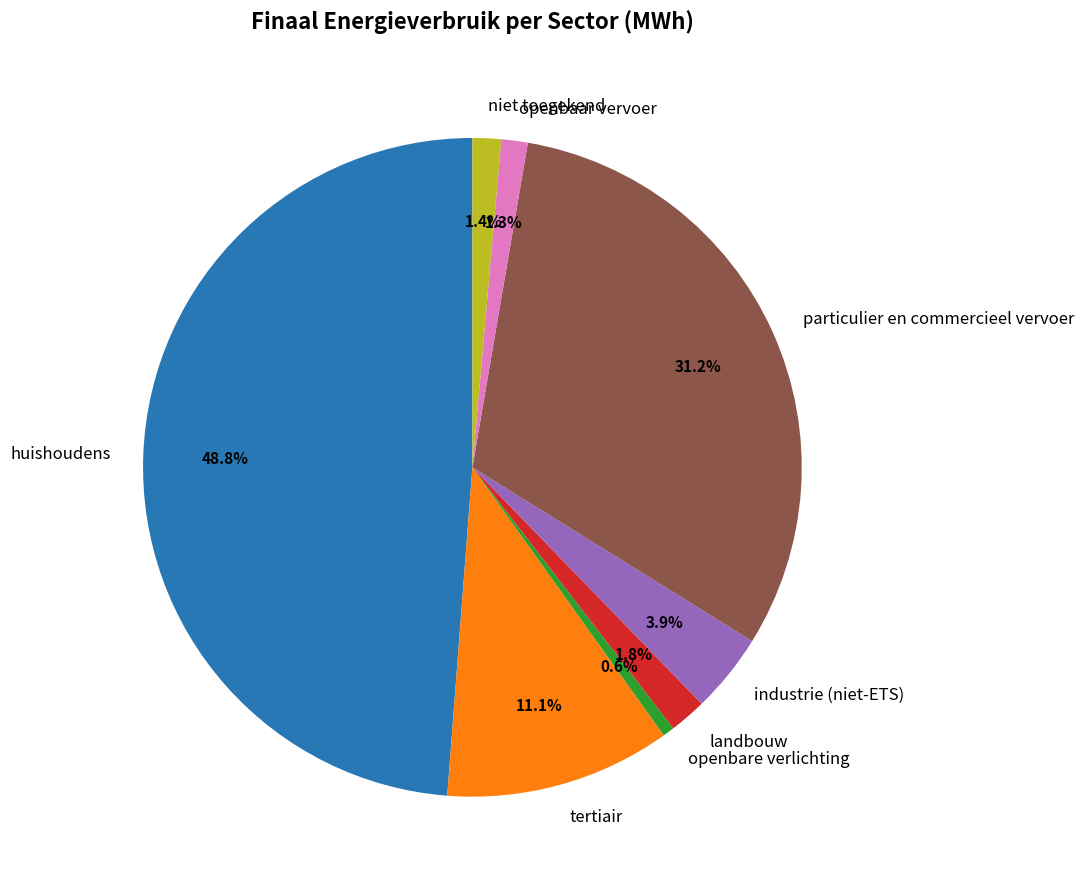

Between landbouw and openbaar vervoer, which is larger?

landbouw